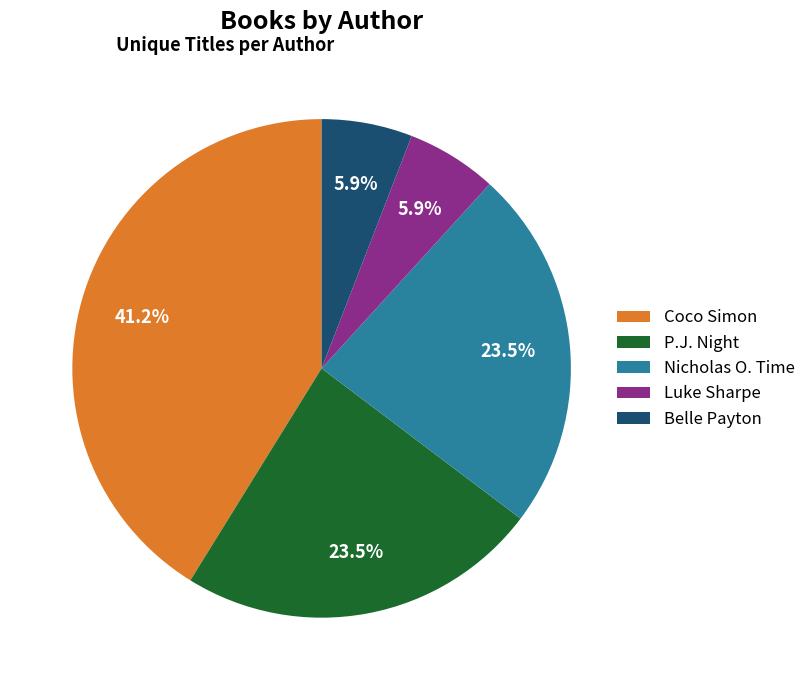

What percentage is NOT represented by Coco Simon?

58.8%